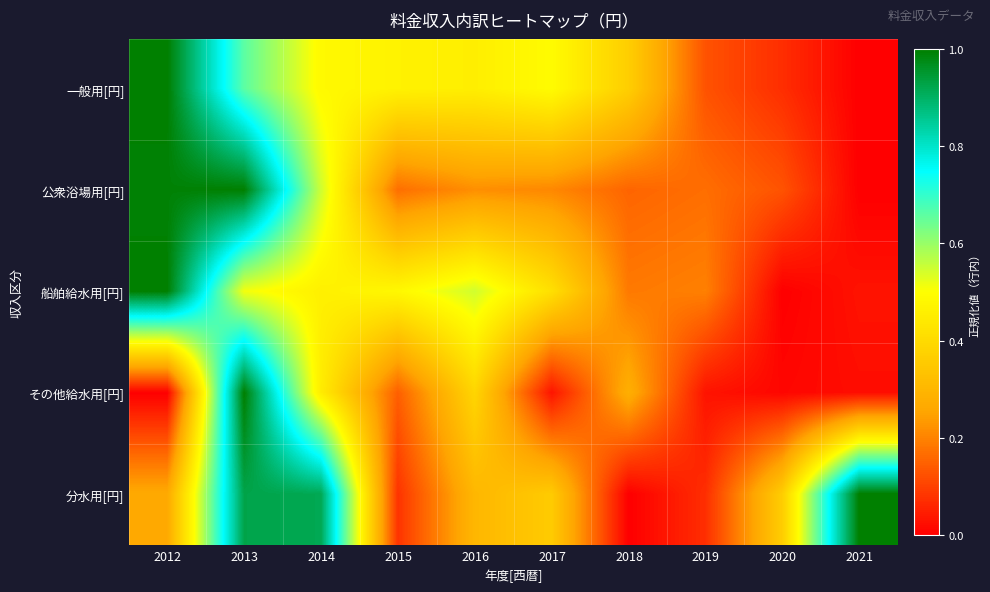

How many data points does each series have?

10